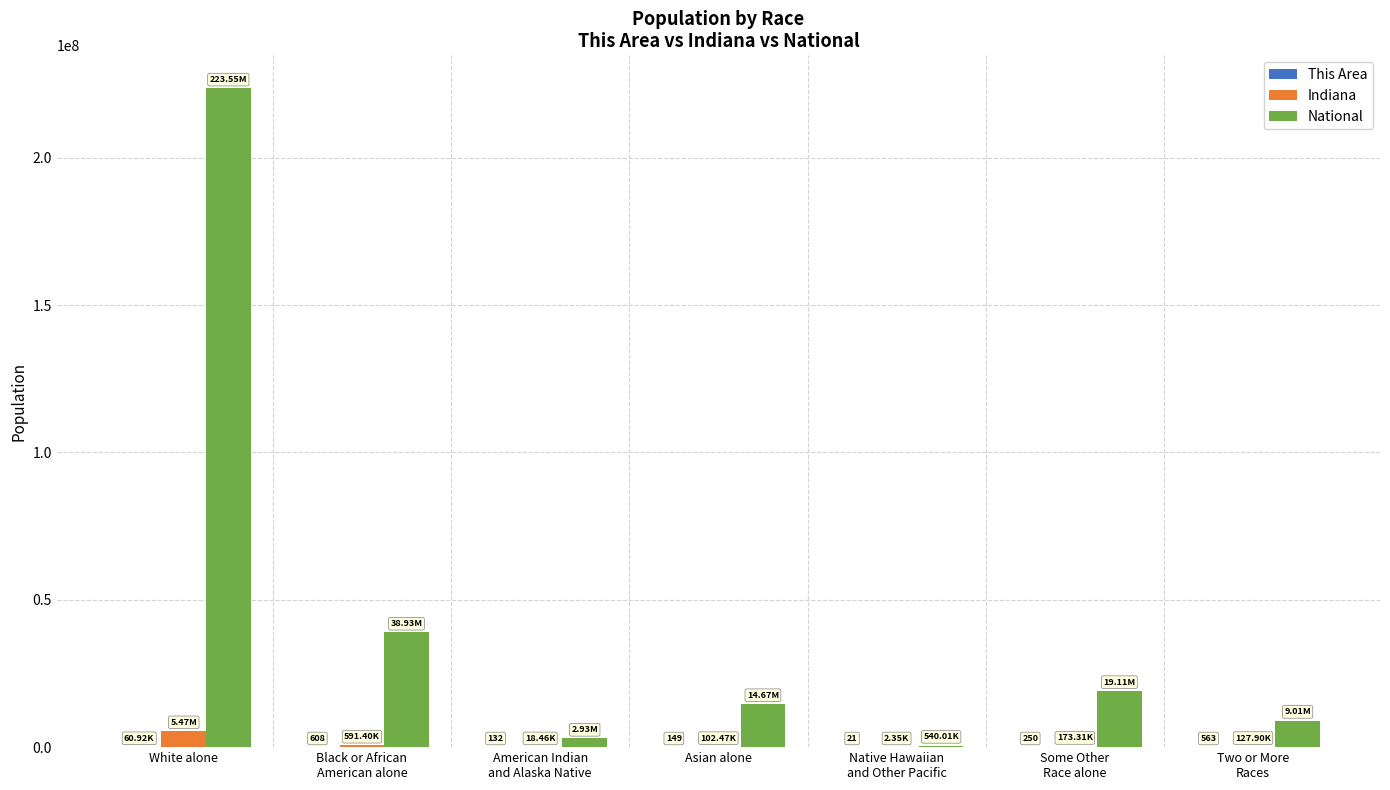

Which category has the highest value in the Indiana series?

White alone